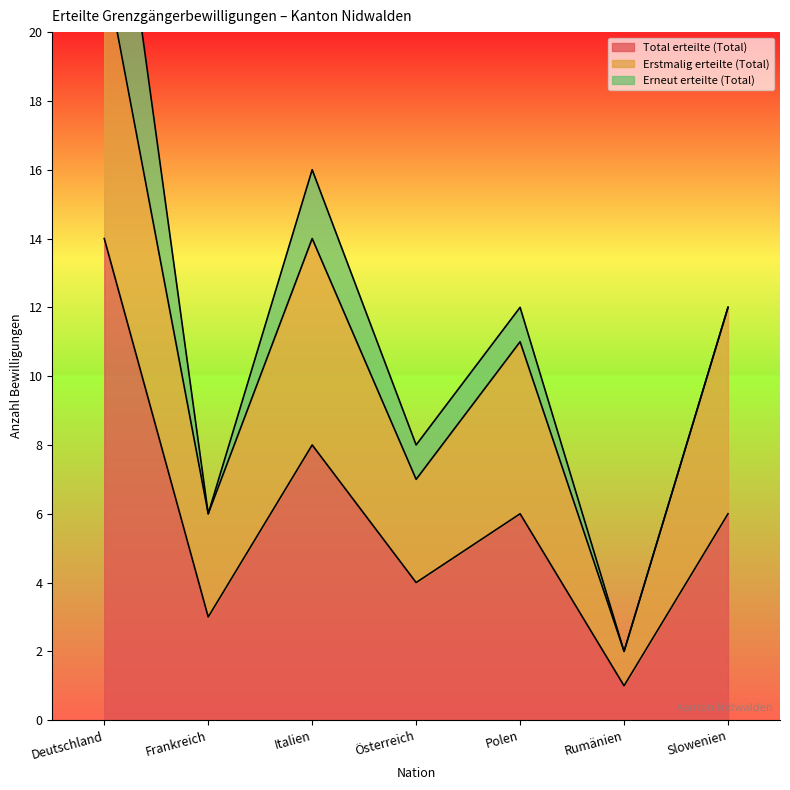

What is the value of the Erneut erteilte (Total) point at the 5th from the left?

1